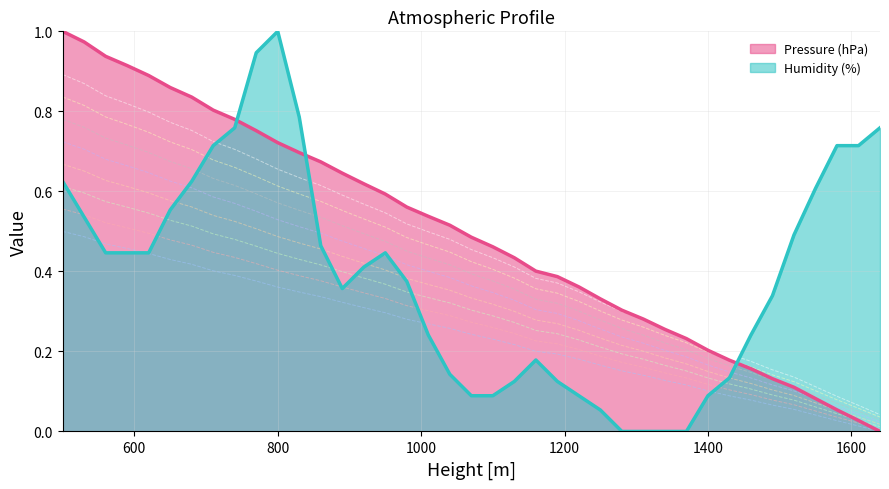

Which category has the highest value in the Humidity (%) series?

800